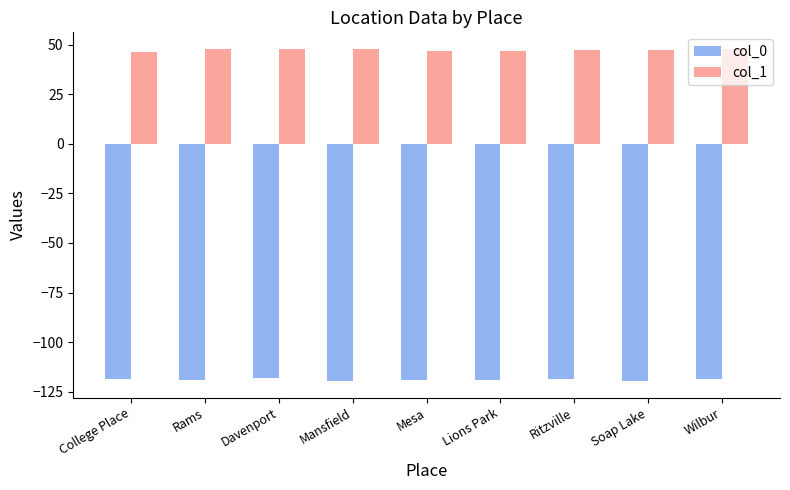

Which series has the largest total across all categories?

col_1